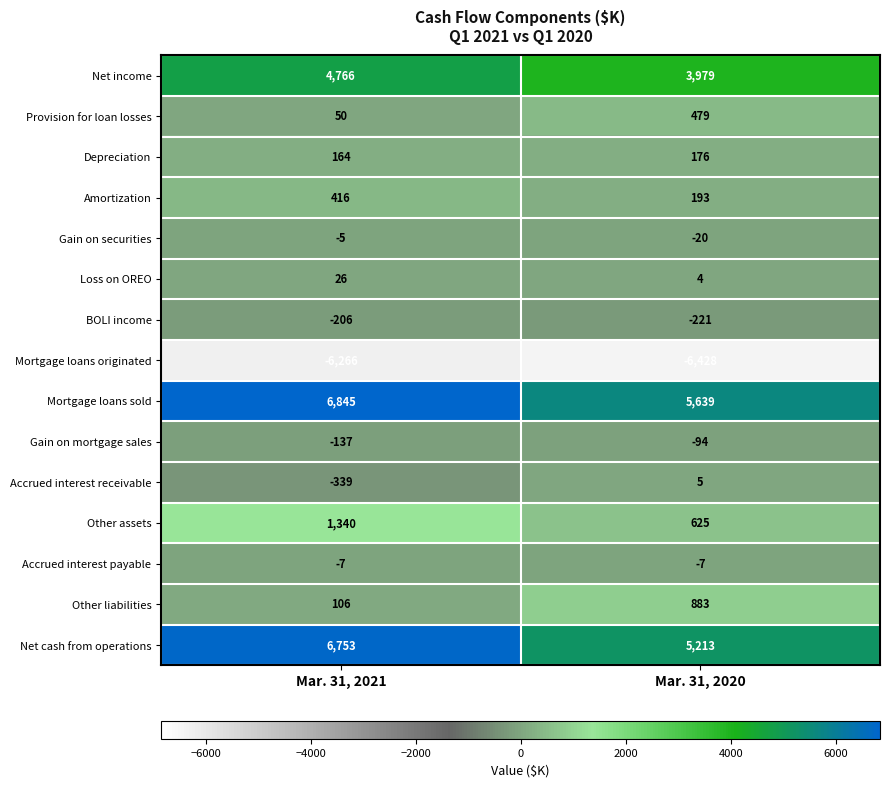

Where is Depreciation nearest to the value 170?

Mar. 31, 2021